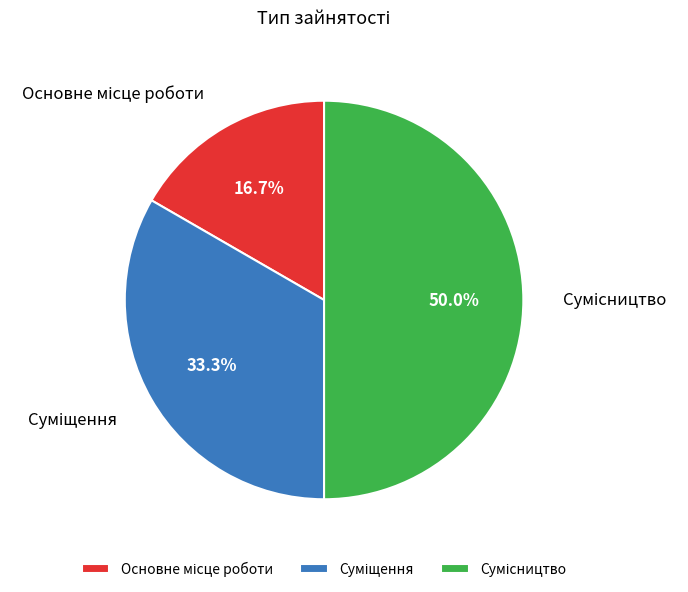

To the nearest percent, what is the difference between the Сумісництво and Суміщення slice percentages?

17%